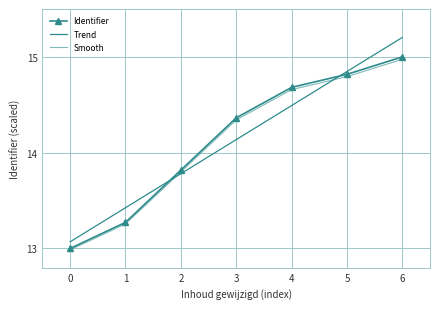

What is the value of the Identifier point at the 7th from the left?

15.0